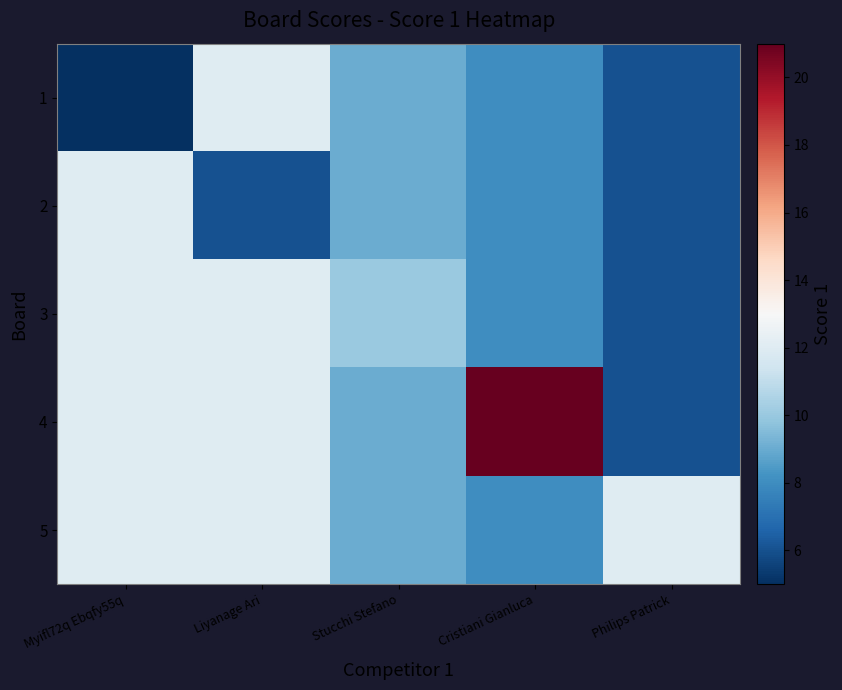

Reading left to right, transcribe all the data shown in this chart.

1: Myifl72q Ebqfy55q=5	Liyanage Ari=12	Stucchi Stefano=9	Cristiani Gianluca=8	Philips Patrick=6
2: Myifl72q Ebqfy55q=12	Liyanage Ari=6	Stucchi Stefano=9	Cristiani Gianluca=8	Philips Patrick=6
3: Myifl72q Ebqfy55q=12	Liyanage Ari=12	Stucchi Stefano=10	Cristiani Gianluca=8	Philips Patrick=6
4: Myifl72q Ebqfy55q=12	Liyanage Ari=12	Stucchi Stefano=9	Cristiani Gianluca=21	Philips Patrick=6
5: Myifl72q Ebqfy55q=12	Liyanage Ari=12	Stucchi Stefano=9	Cristiani Gianluca=8	Philips Patrick=12